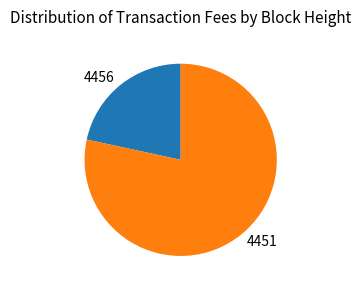

What is the smallest slice in the pie chart?

4456